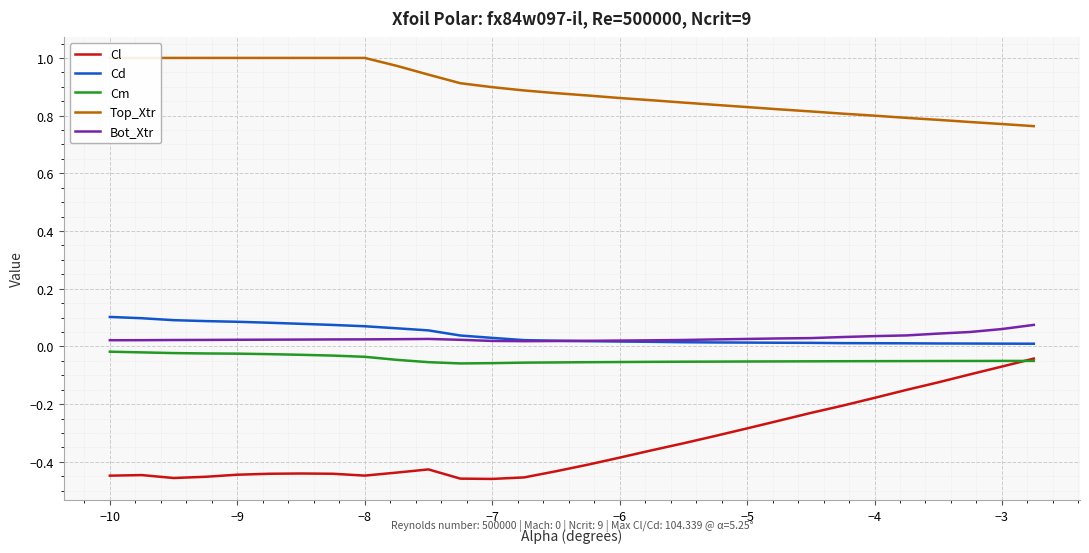

True or false: Bot_Xtr and Cm cross at least once.

False